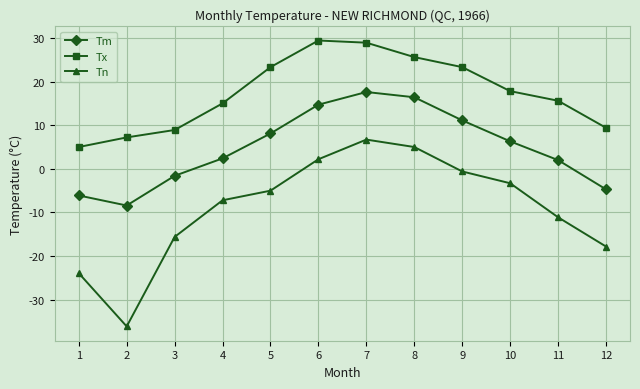

In Tm, how many points are lower than both neighbors (excluding endpoints)?

1